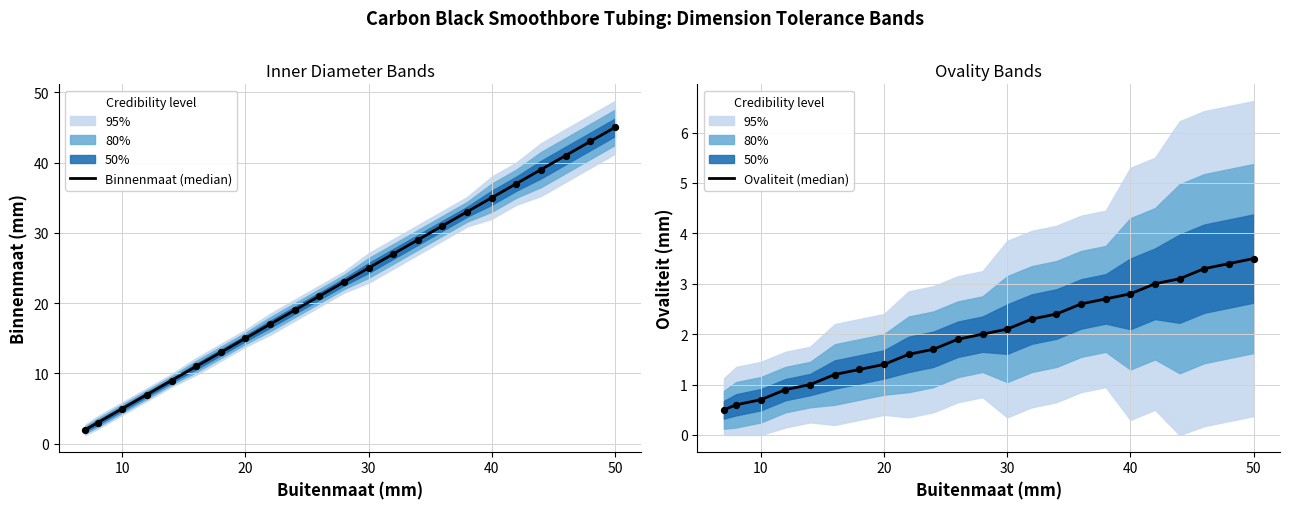

Which series has the largest Y range (max minus min)?

Binnenmaat (median)